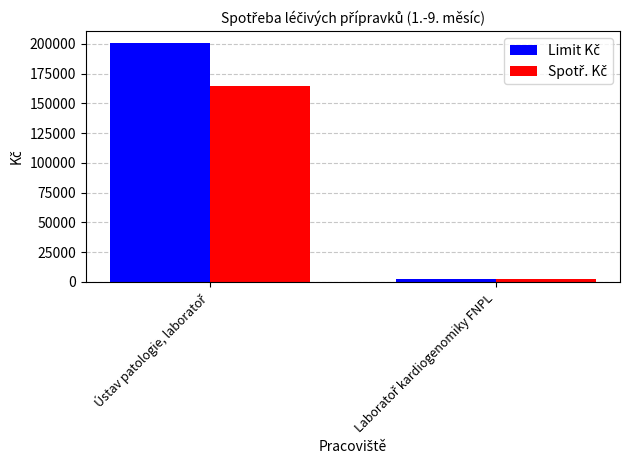

What is the greatest value displayed?

200633.8